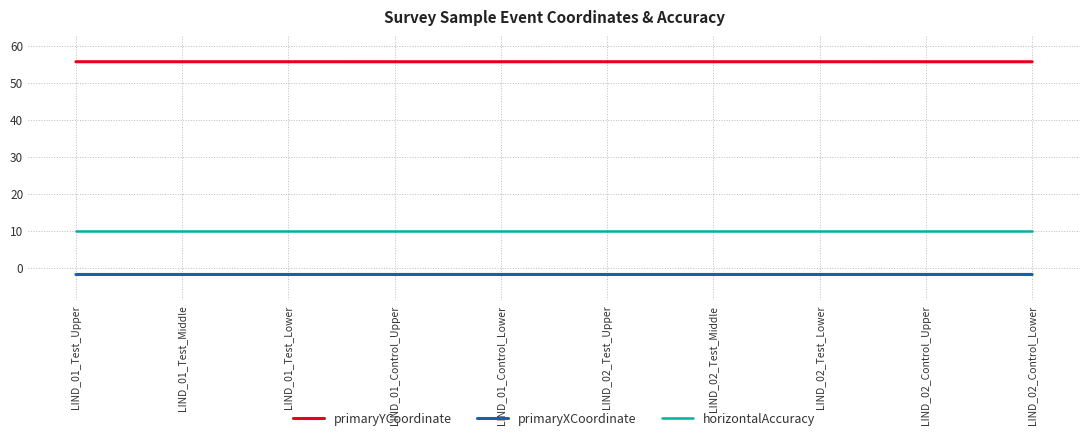

How many primaryYCoordinate values are between 55 and 56?

10